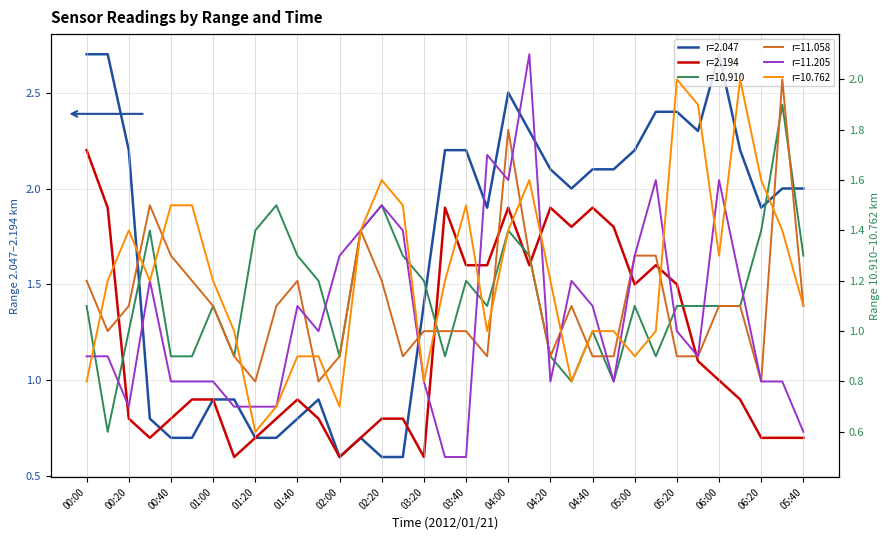

How many values in the 10.762 series are below 1?

9